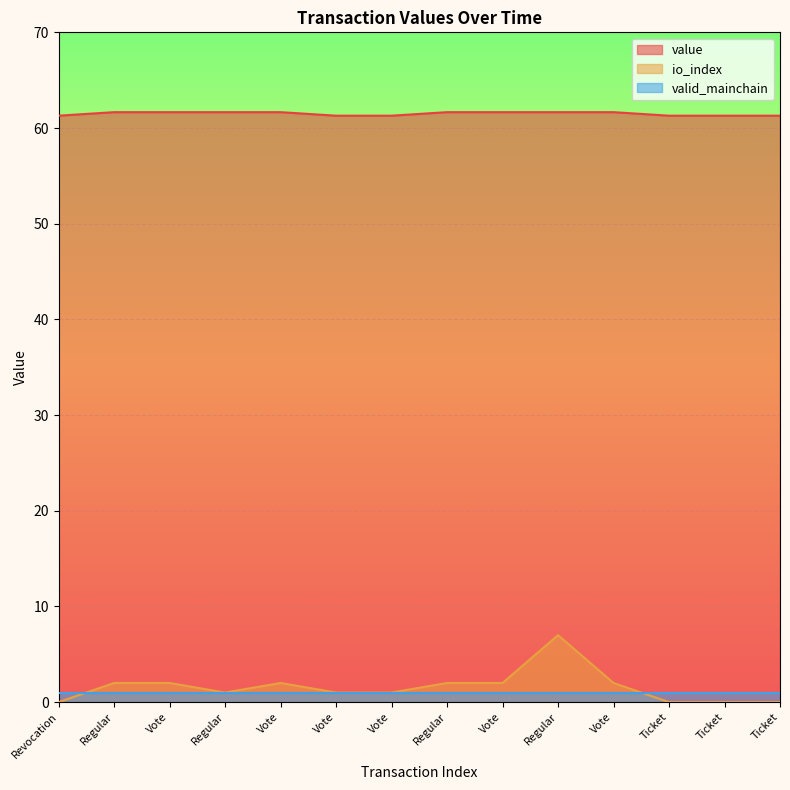

Which series has the largest total across all categories?

value